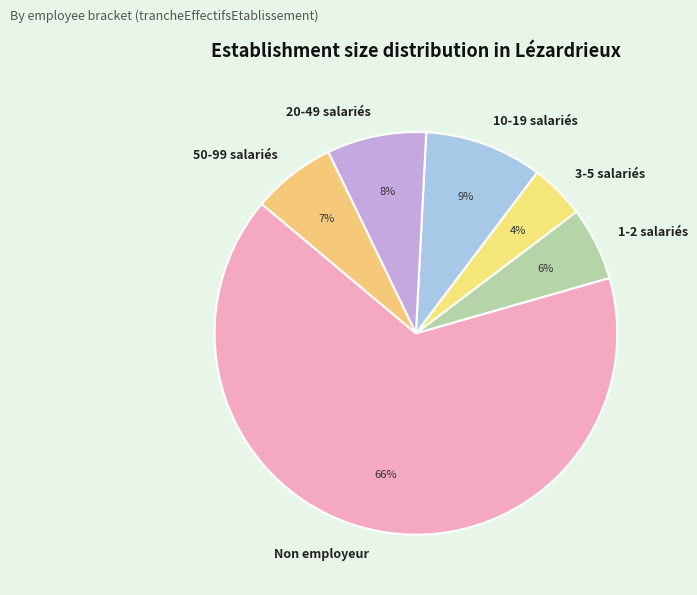

Which category has the biggest portion of the pie?

Non employeur